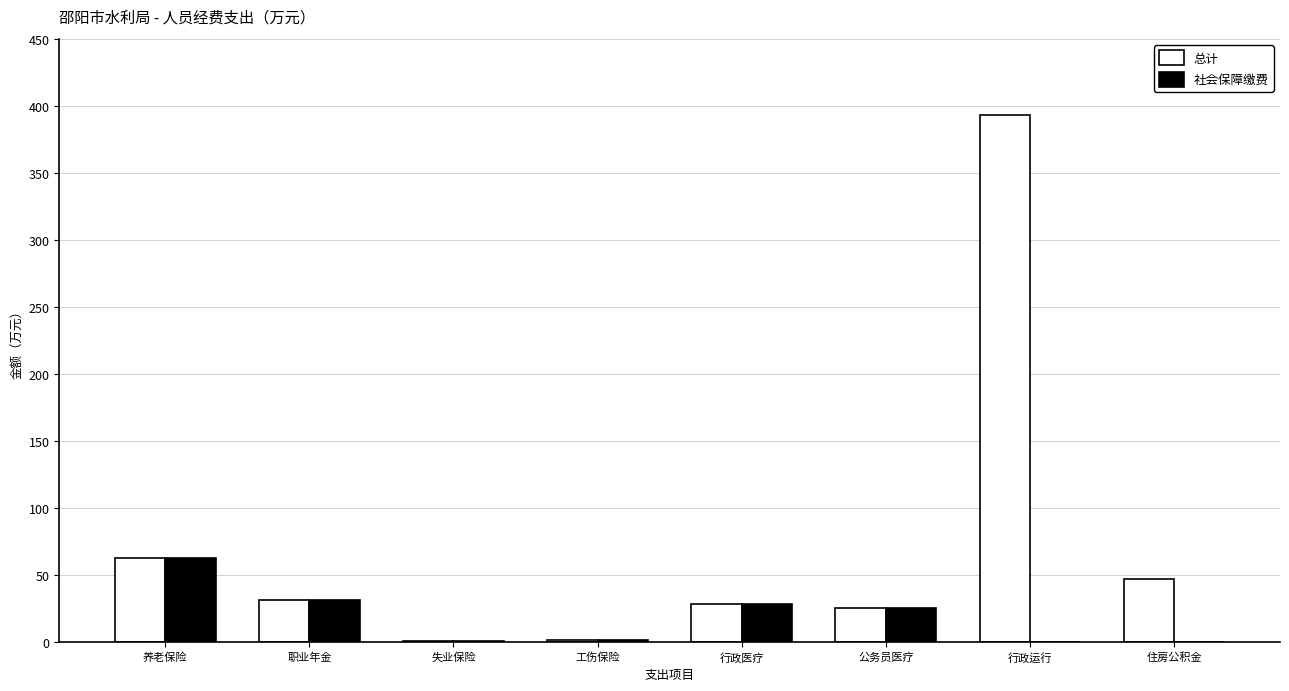

Is the value of 社会保障缴费 at 住房公积金 greater than the value of 总计 at 公务员医疗?

No